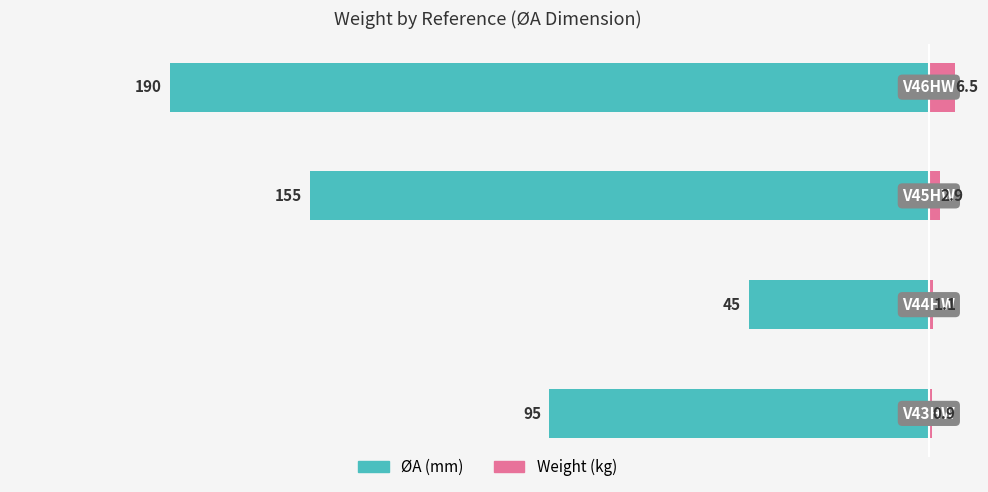

Reading left to right, extract all data points from this chart.

ØA (mm): -95.0	-45.0	-155.0	-190.0
Weight (kg): 0.9	1.1	2.9	6.5